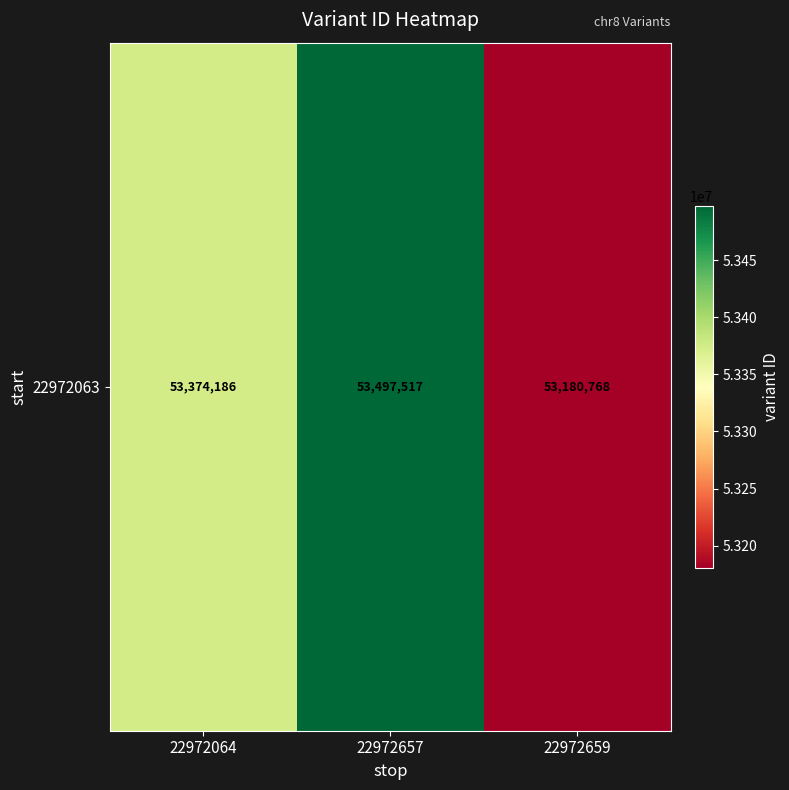

Is it true that the value at 22972659 is 30285919?

False